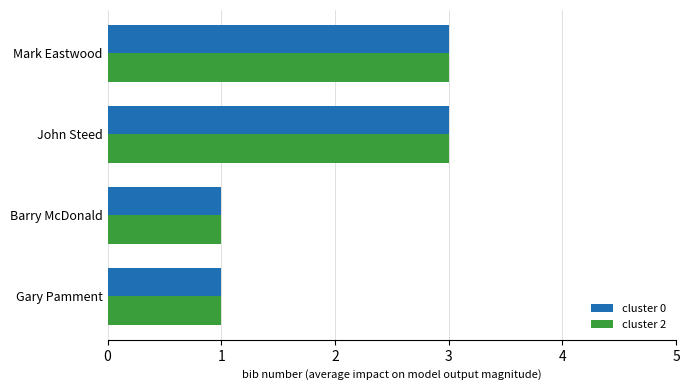

Is the value of cluster 2 at John Steed greater than the value of cluster 0 at Barry McDonald?

Yes